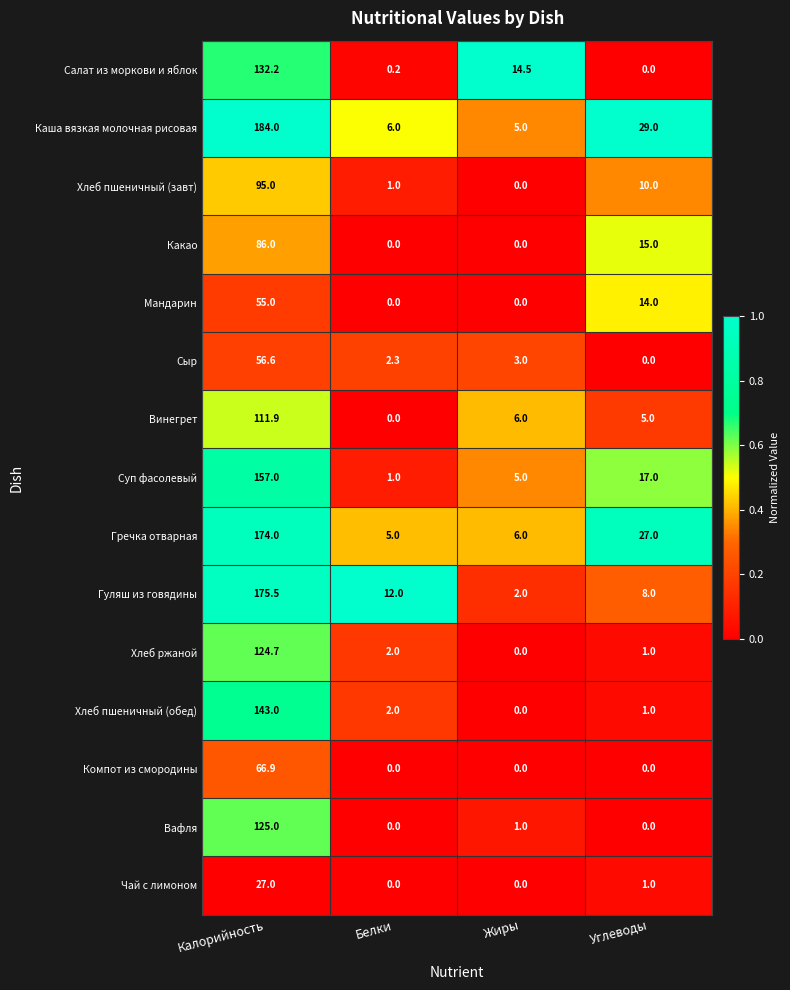

What is the difference between the highest and lowest values at Калорийность?

157.0